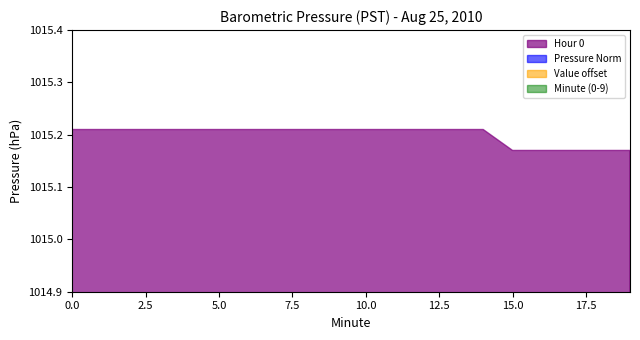

What is the spread (max minus min) of values at 2?

1015.0